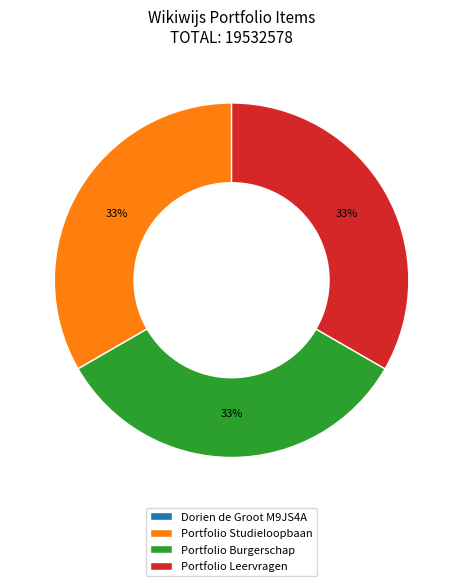

Do Portfolio Studieloopbaan and Portfolio Burgerschap together represent more than half of the pie?

Yes